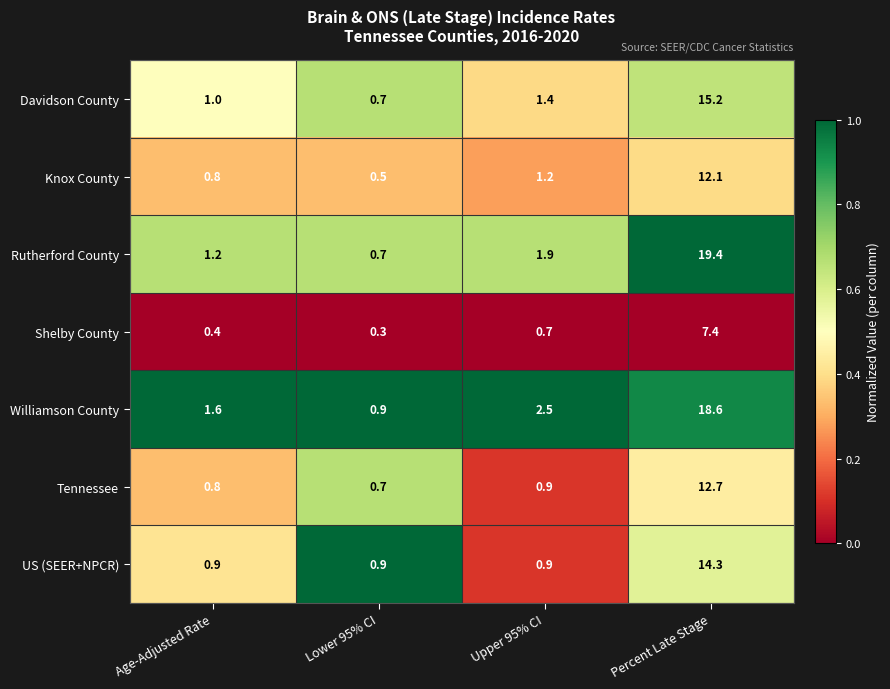

At which category does the chart reach its peak across all series?

Percent Late Stage